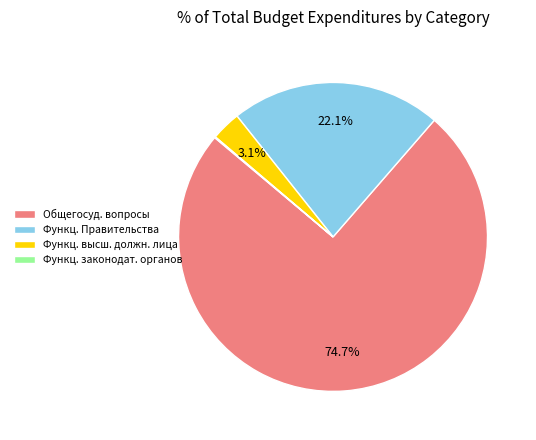

What percentage is NOT represented by Функц. Правительства?

77.9%